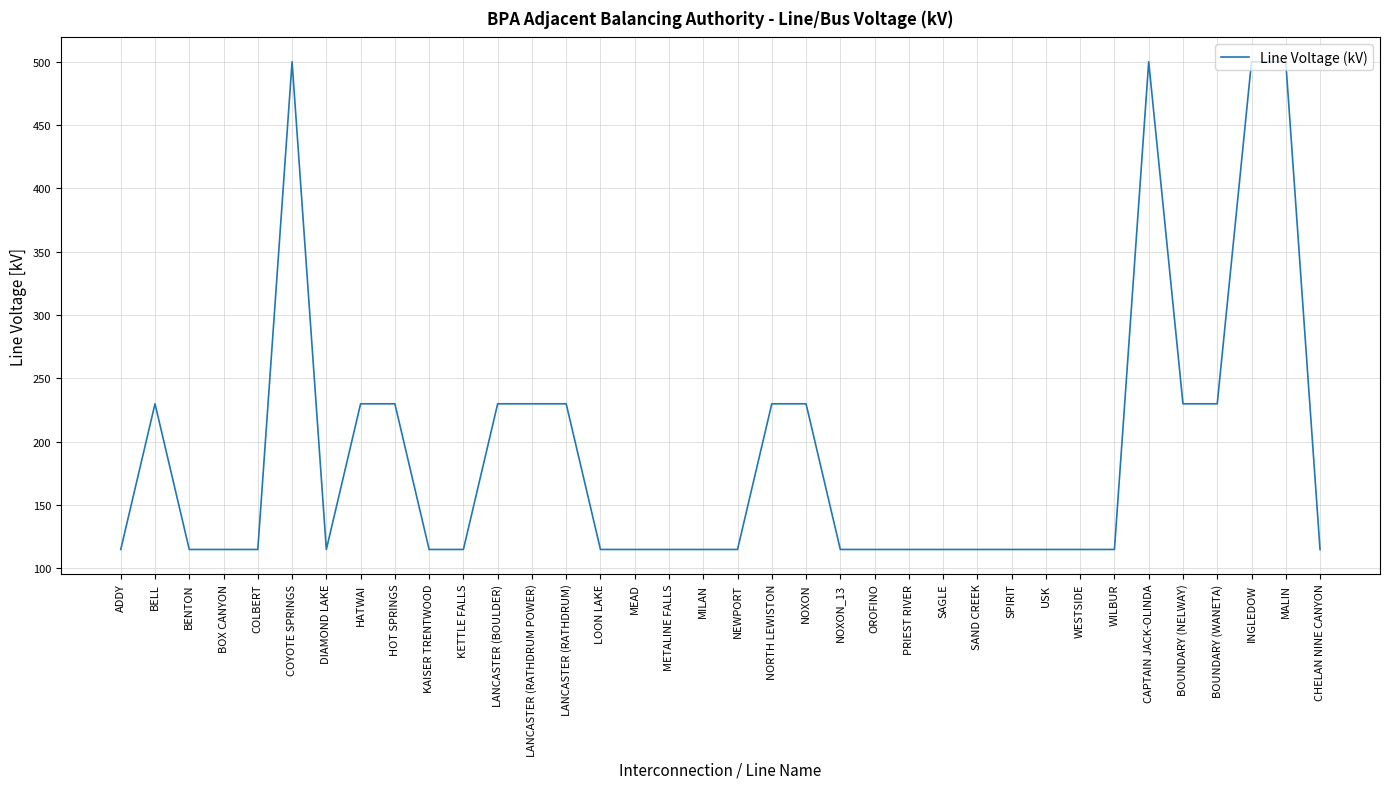

Which has a higher value, HOT SPRINGS or USK?

HOT SPRINGS